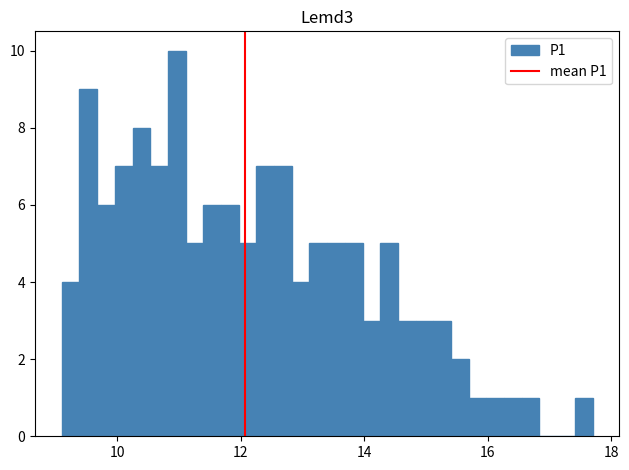

Around what value on the x-axis is the tallest bar? Give the approximate position of its centre, as read against the axis.

11.0